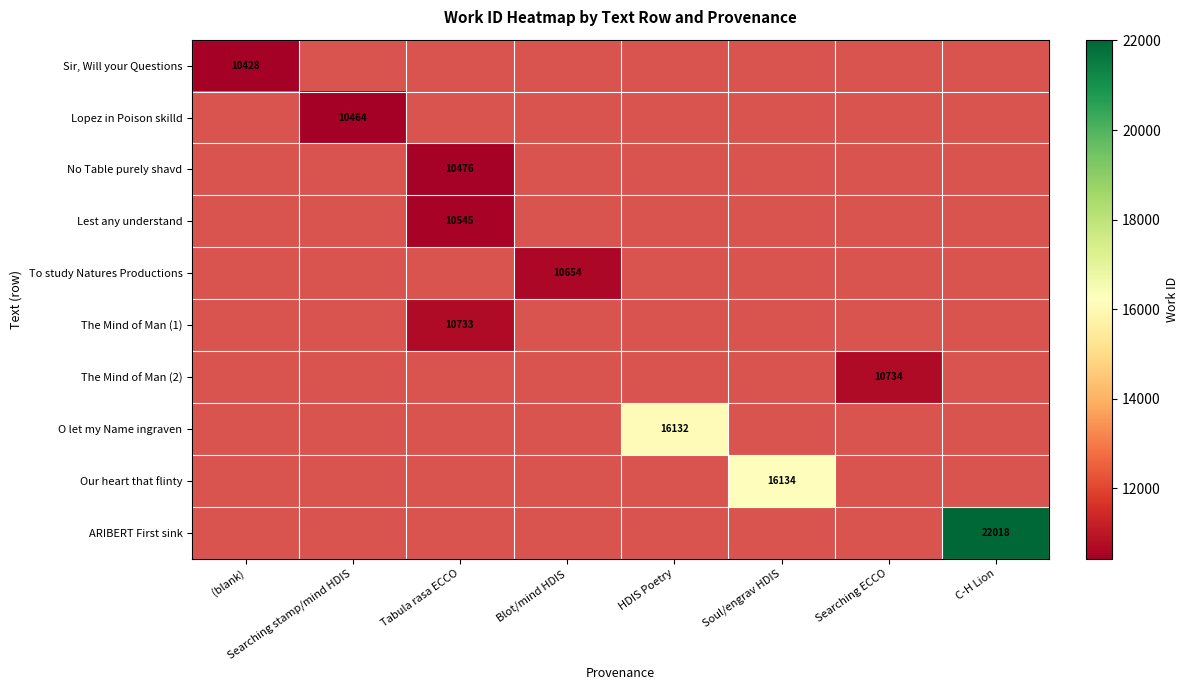

True or false: No Table purely shavd has a value of 10476 at Tabula rasa ECCO.

True